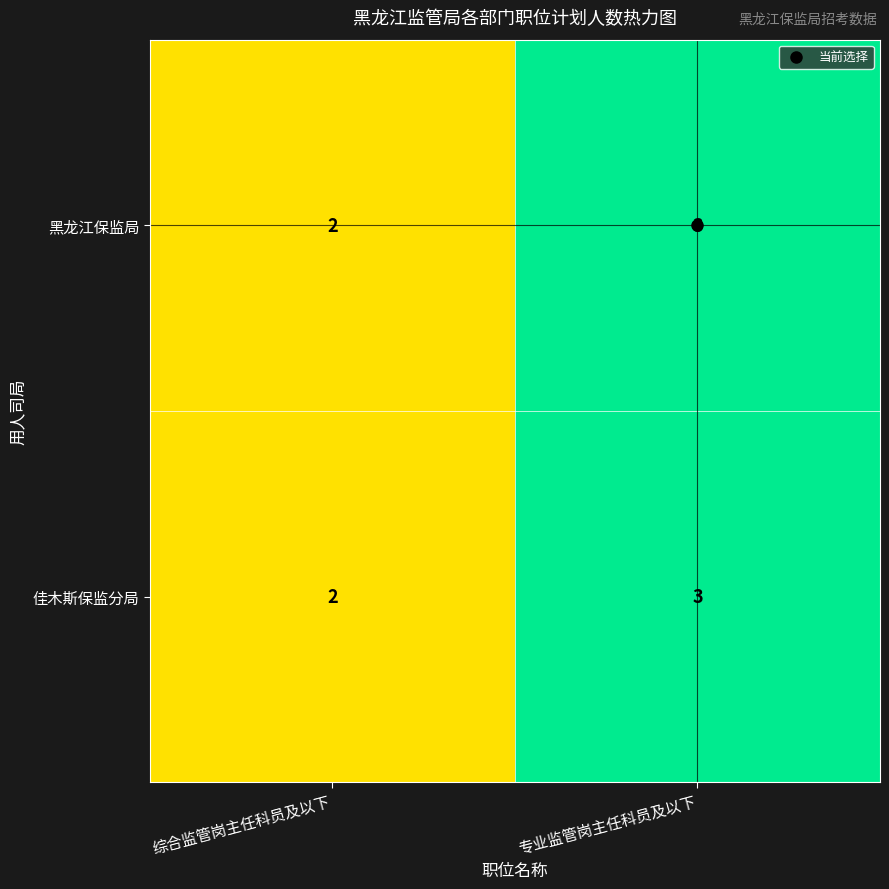

True or false: 黑龙江保监局 has a value of 3 at 综合监管岗主任科员及以下.

False